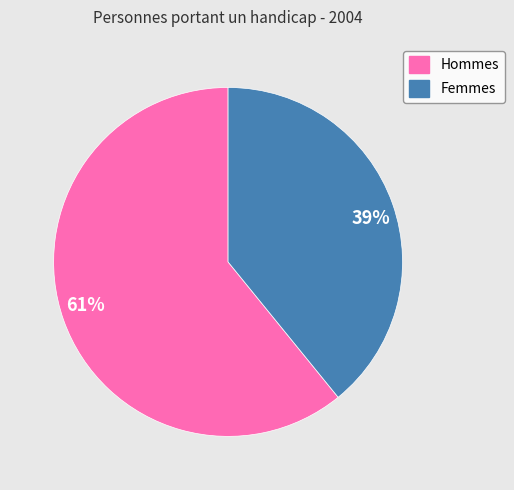

Which category has the biggest portion of the pie?

Hommes